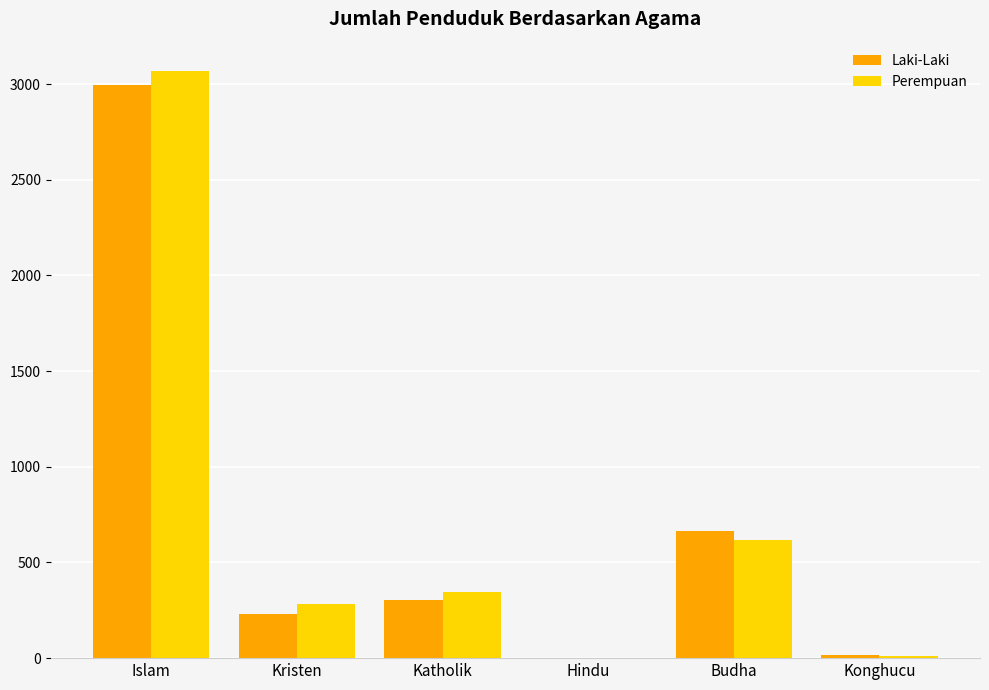

What is the difference between the Laki-Laki values at Katholik and Budha?

360